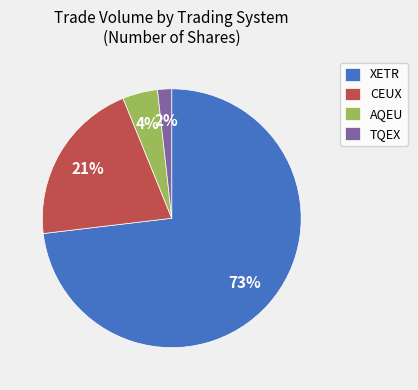

Rank the categories by value from highest to lowest.

XETR, CEUX, AQEU, TQEX